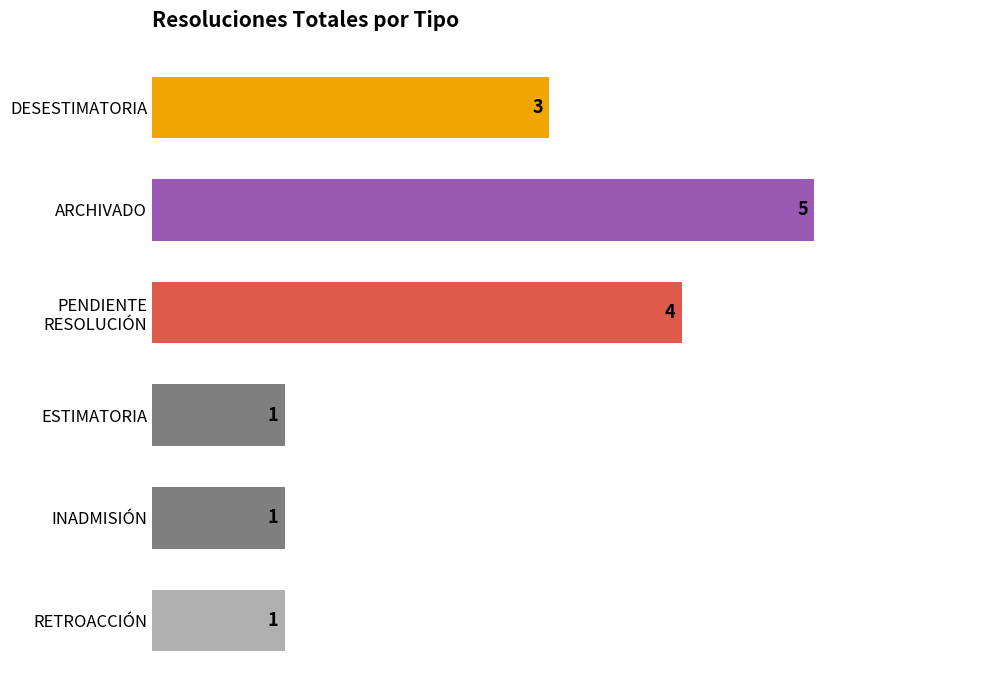

Are the bars horizontal?

Yes